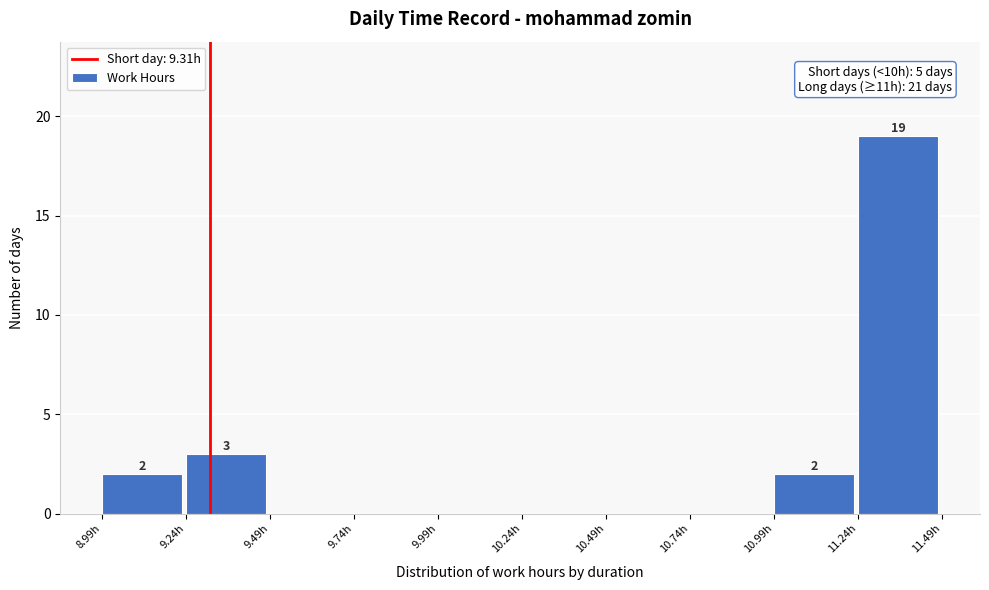

Which range on the x-axis has the tallest bar?

11.24 to 11.49